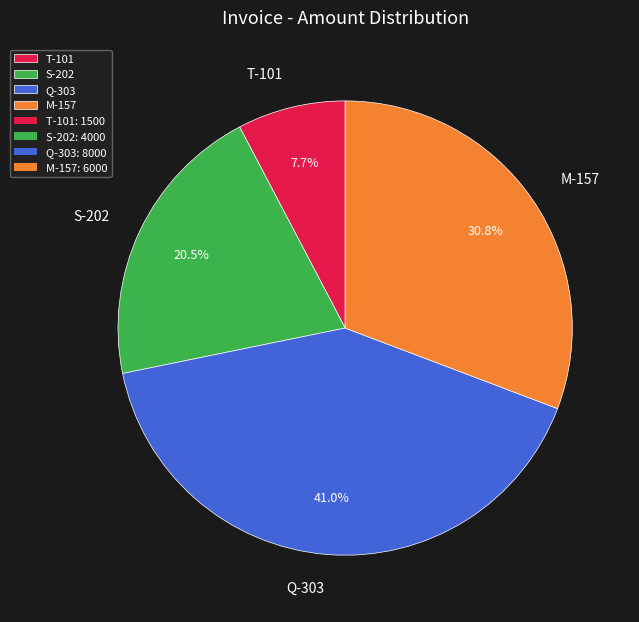

To the nearest percent, what portion does Q-303 represent?

41%